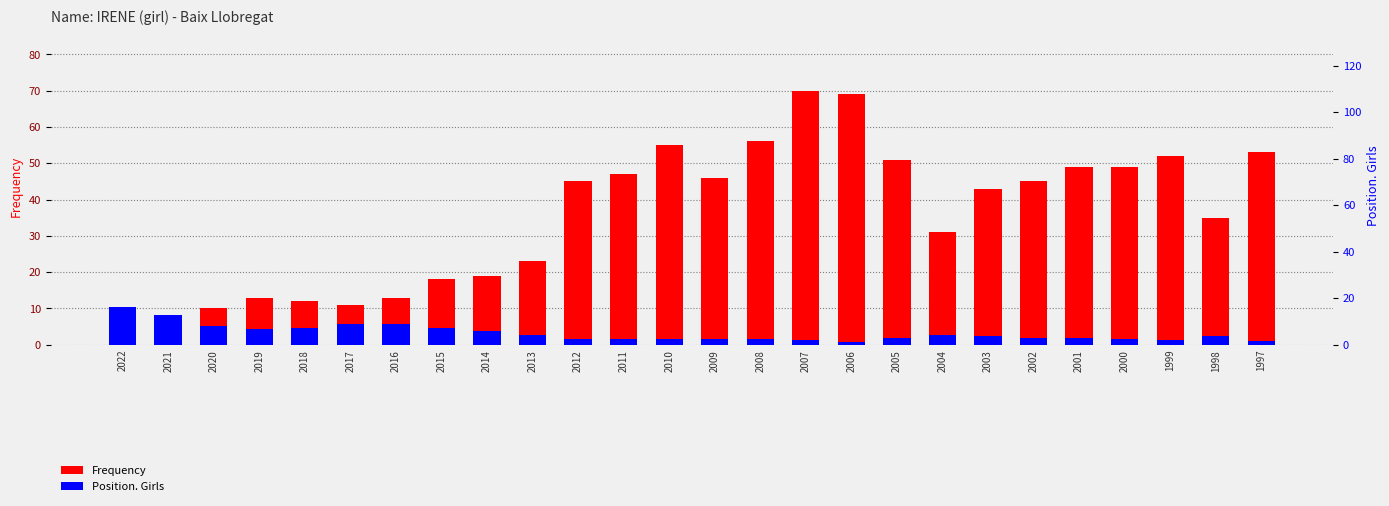

What is the minimum value shown in the chart?

0.9